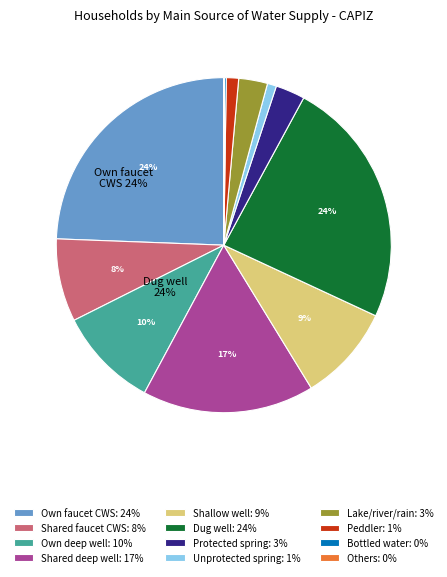

Rank the categories by value from highest to lowest.

Own use faucet community water system, Dug well, Shared tubed/piped deep well, Own use tubed/piped deep well, Tubed/piped shallow well, Shared faucet community water system, Protected spring, Lake river rain and others, Peddler, Unprotected spring, Bottled water, Others